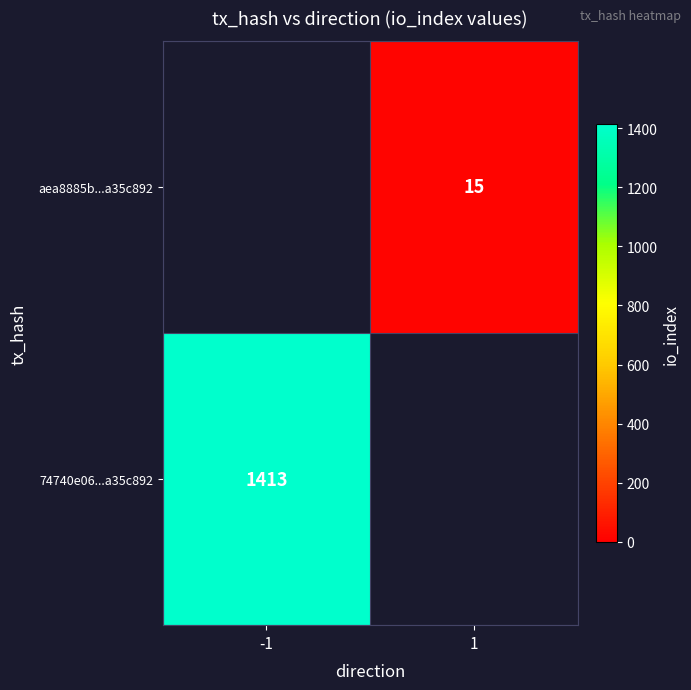

Is it true that aea8885b...a35c892 equals 8.7 at 1?

False